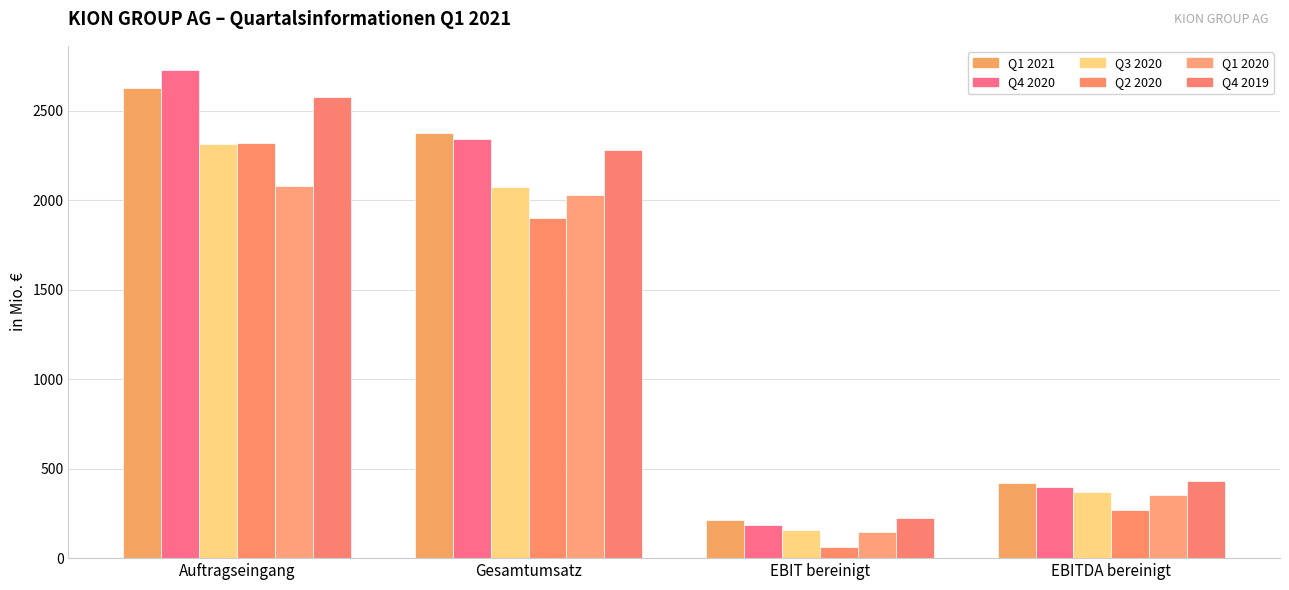

At which label is Q1 2020 closest to 1112?

EBITDA bereinigt